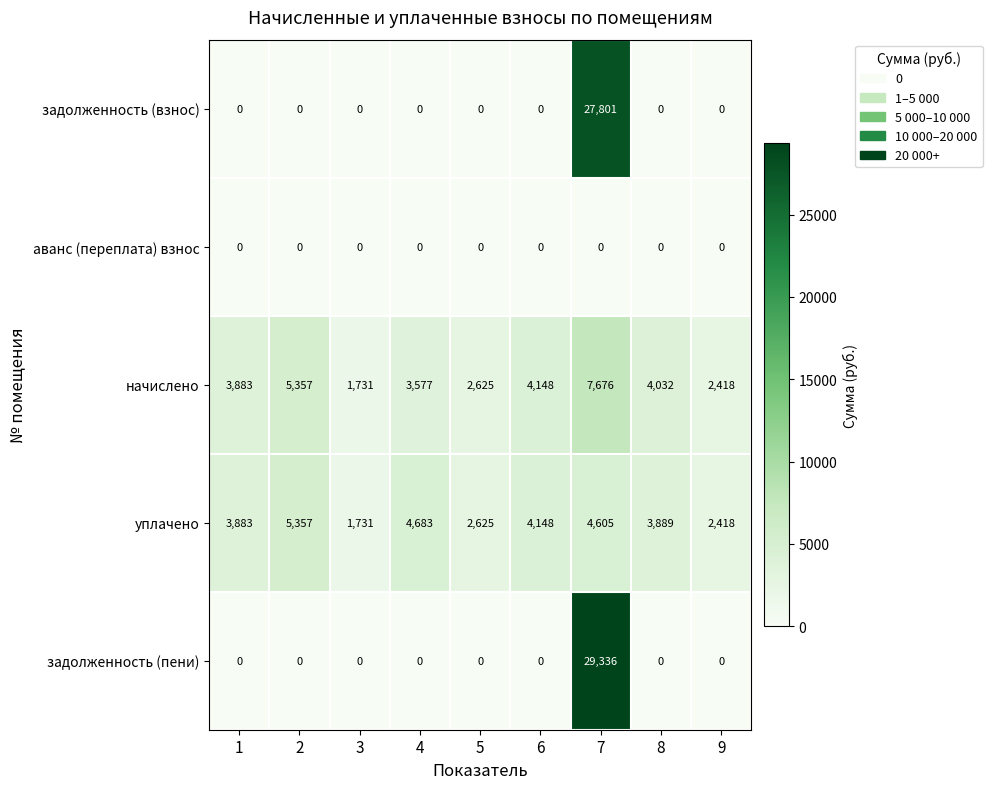

How many data points does each series have?

9